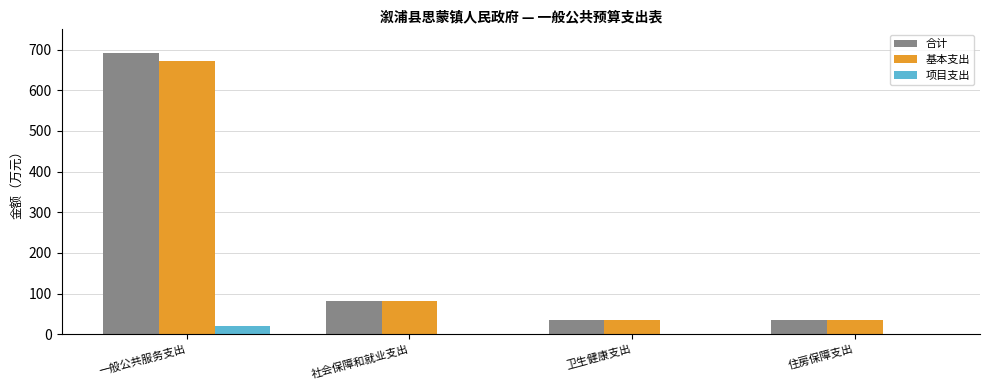

What is the sum of all 基本支出 values?

825.0